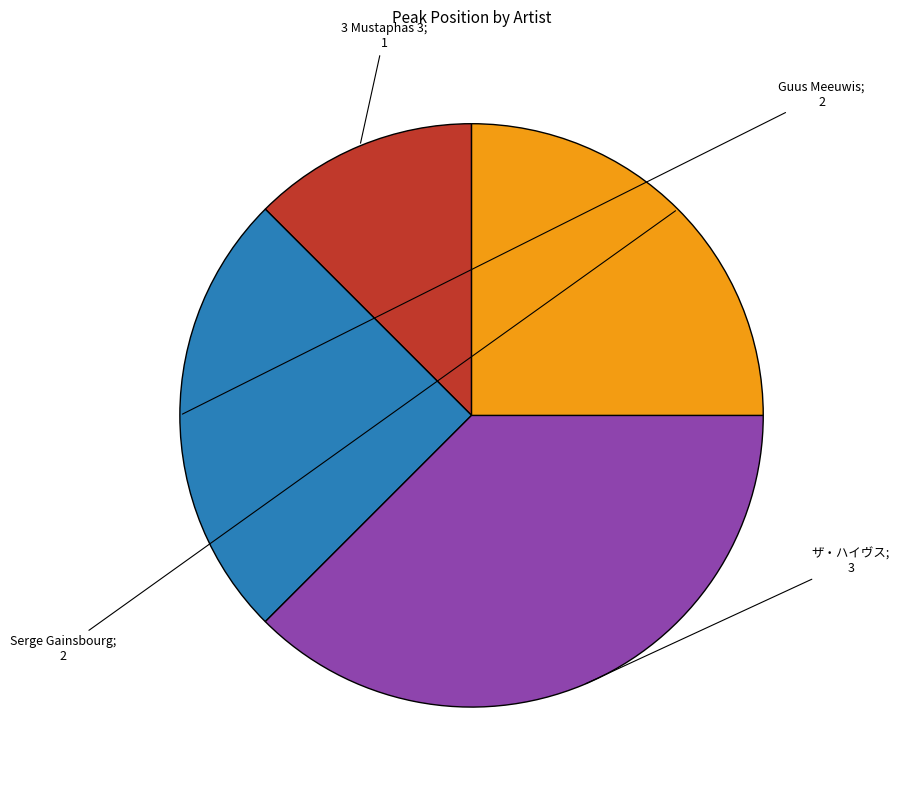

Is there a majority slice in this chart?

No